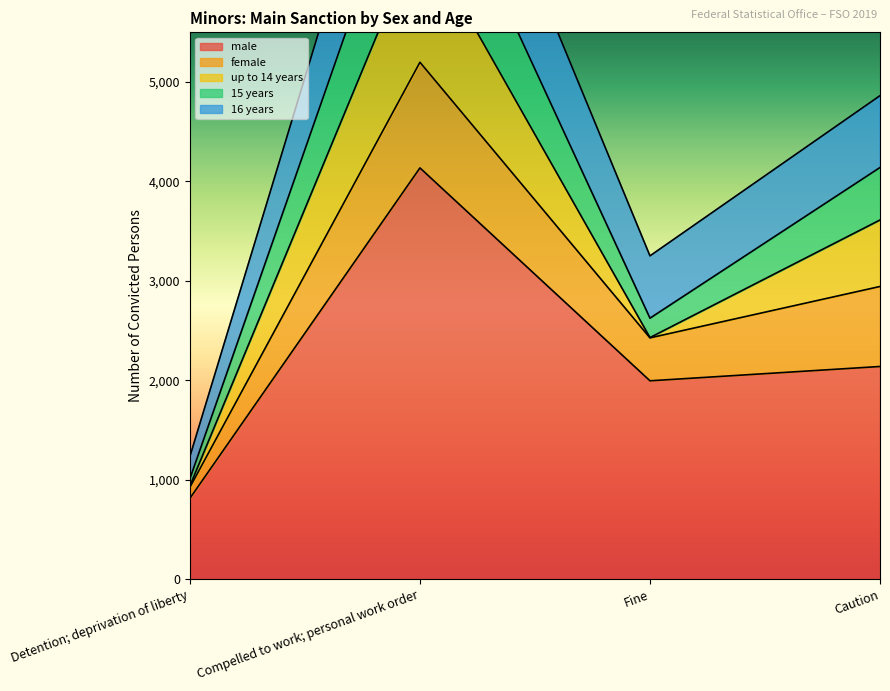

What is the approximate value of 16 years at Compelled to work; personal work order, to the nearest 100?

5200